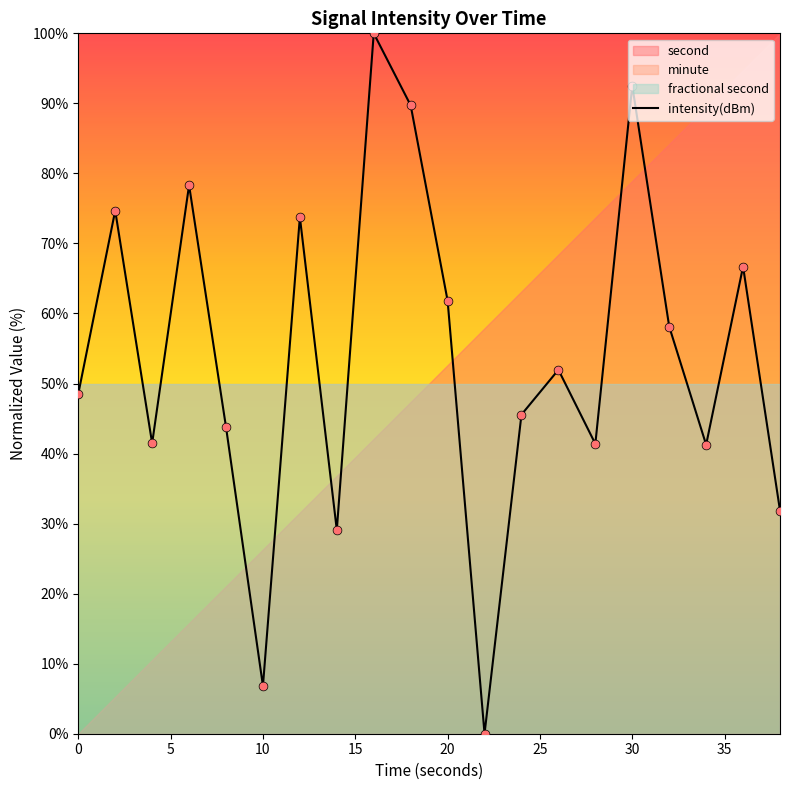

Which has a higher value, 25 or 30?

30